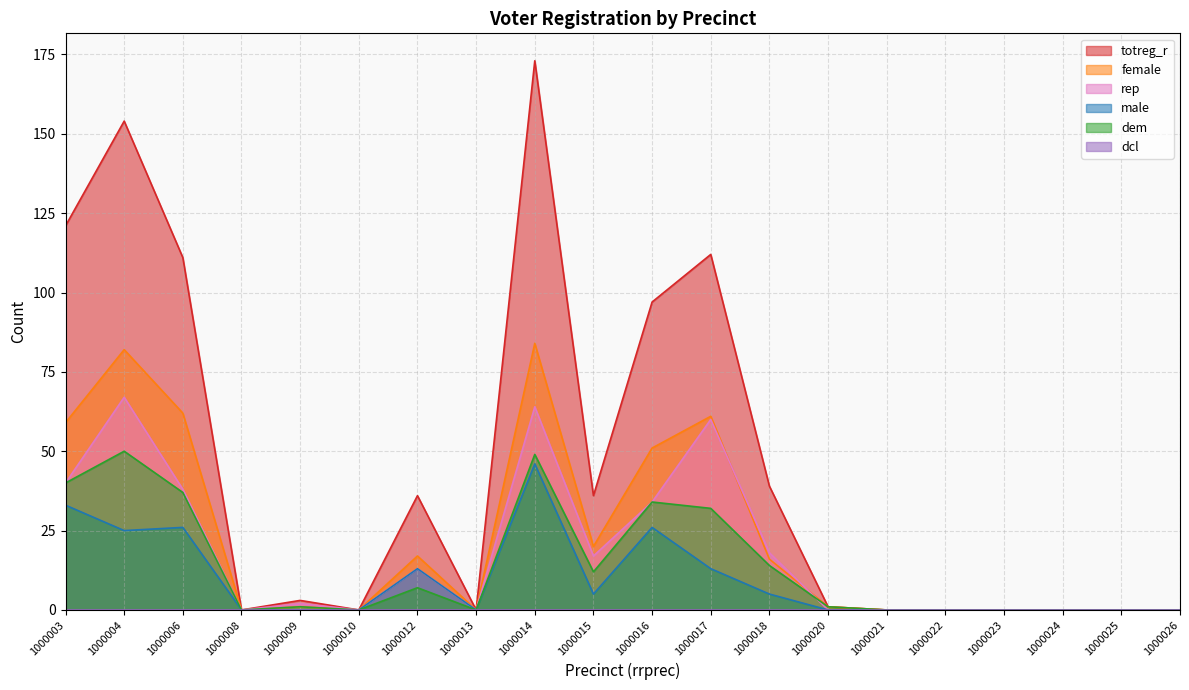

Where is rep nearest to the value 33?

1000016